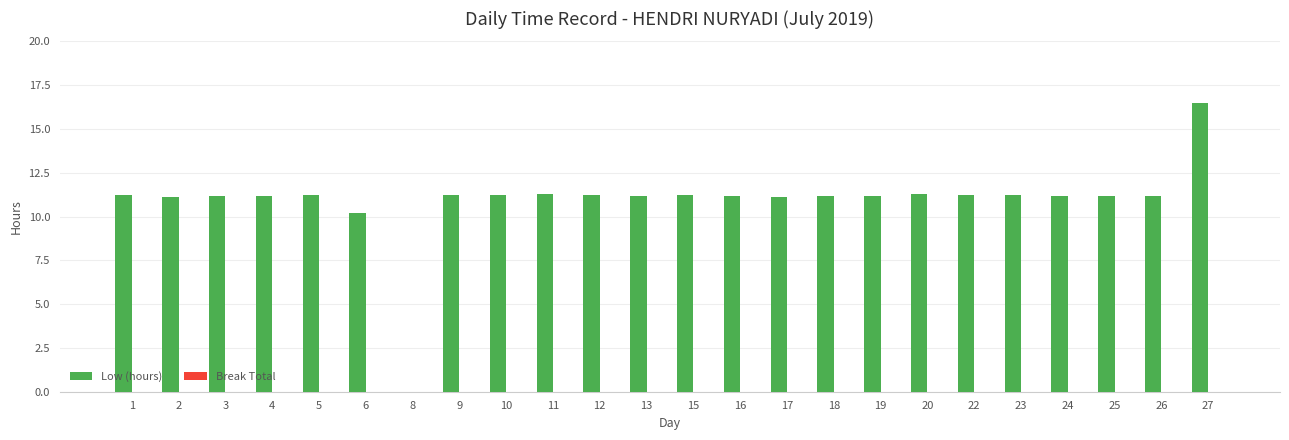

Does the chart contain stacked bars?

No